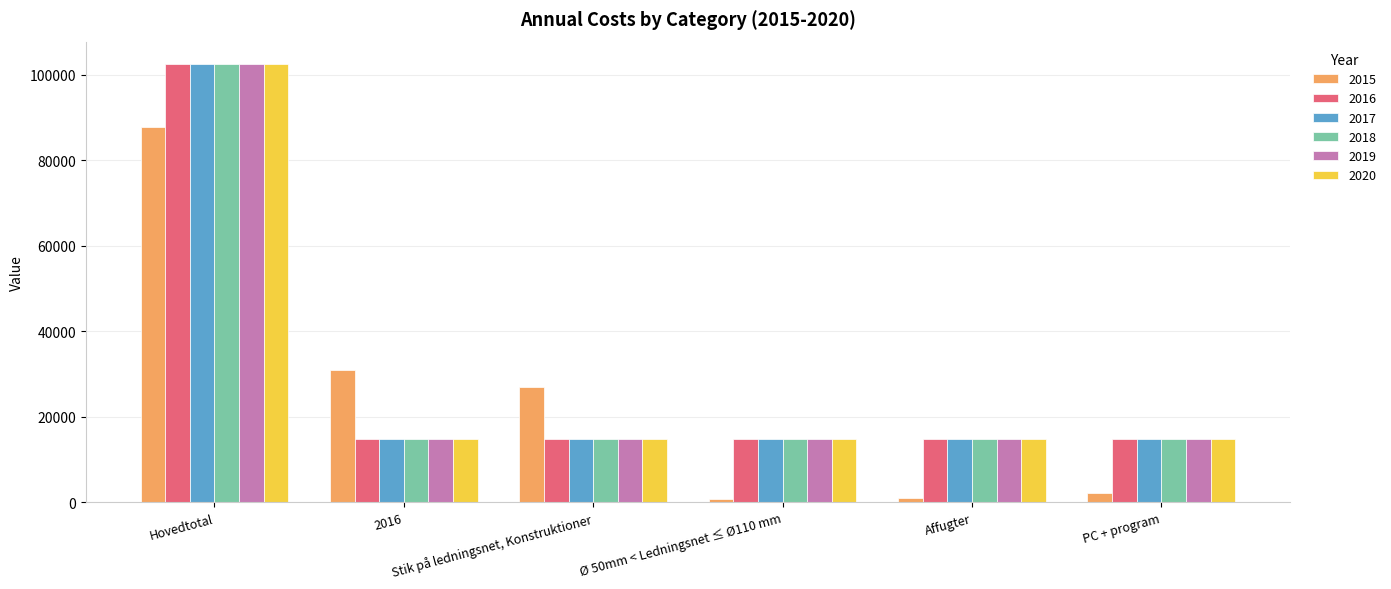

What are all the series names shown in the legend?

2015, 2016, 2017, 2018, 2019, 2020